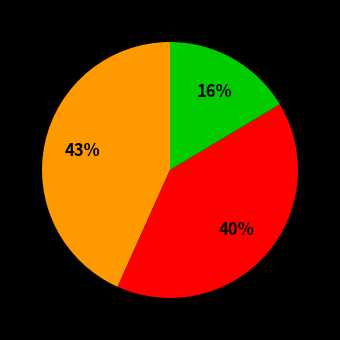

Is there a majority slice in this chart?

No